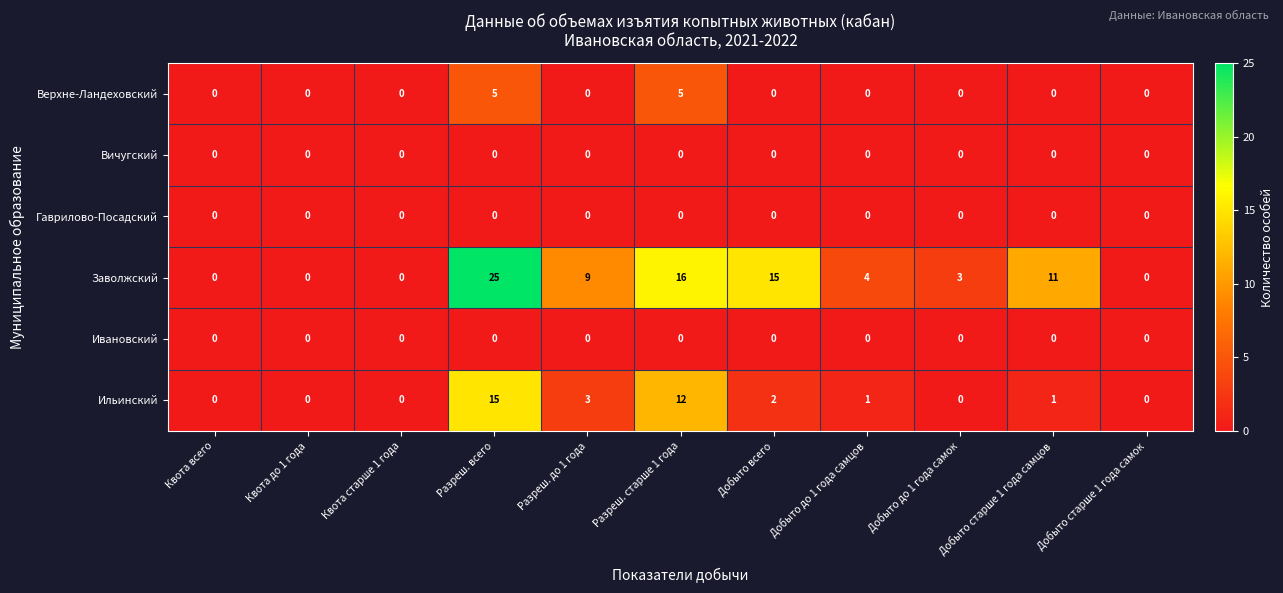

Which series has the widest spread of values?

Заволжский